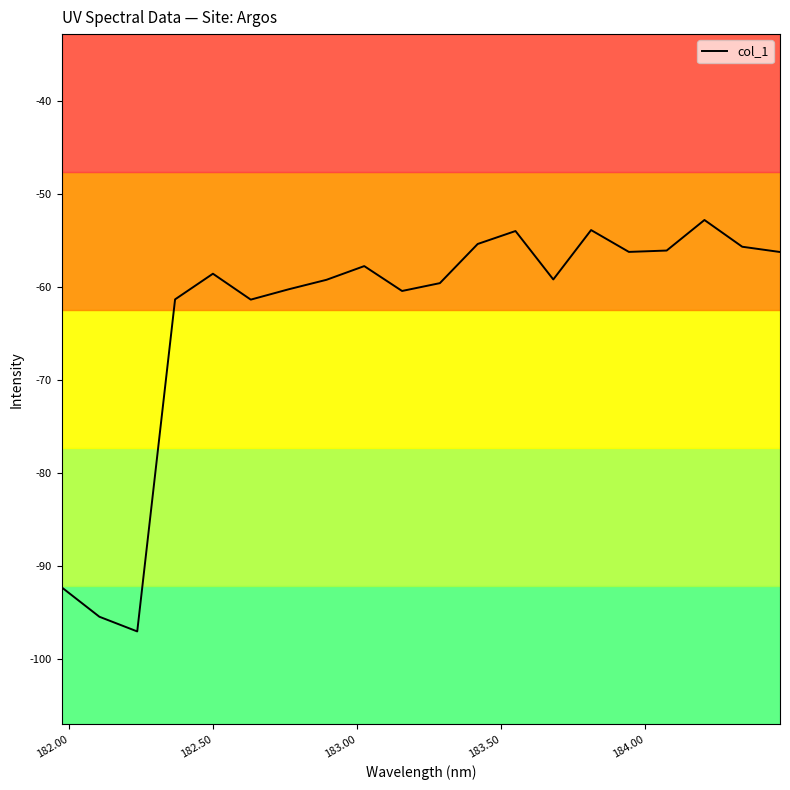

What is the difference between the maximum and minimum values?

44.3